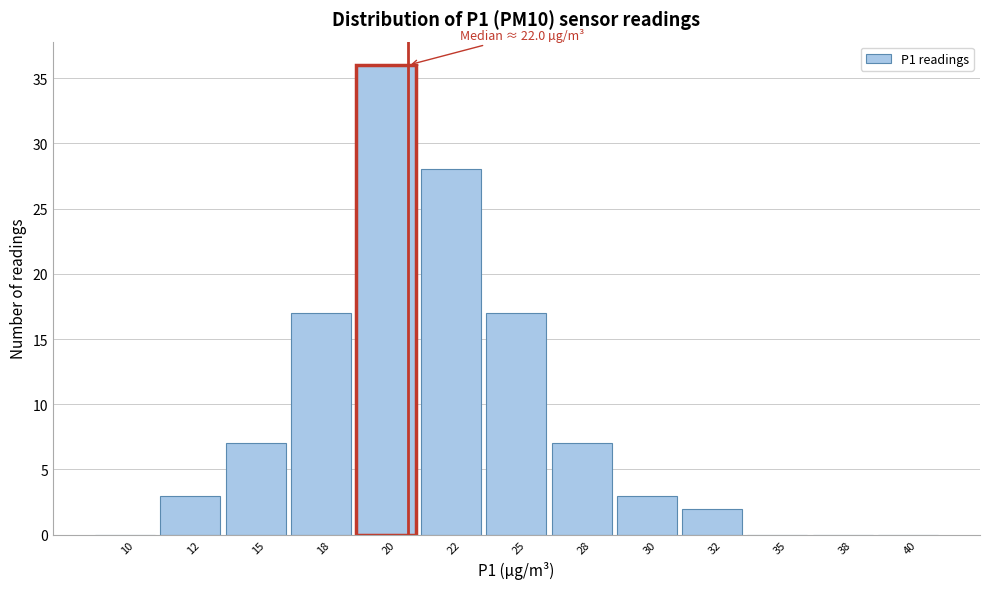

Reading left to right, transcribe all the data shown in this chart.

10=0	12=3	15=7	18=17	20=36	22=28	25=17	28=7	30=3	32=2	35=0	38=0	40=0